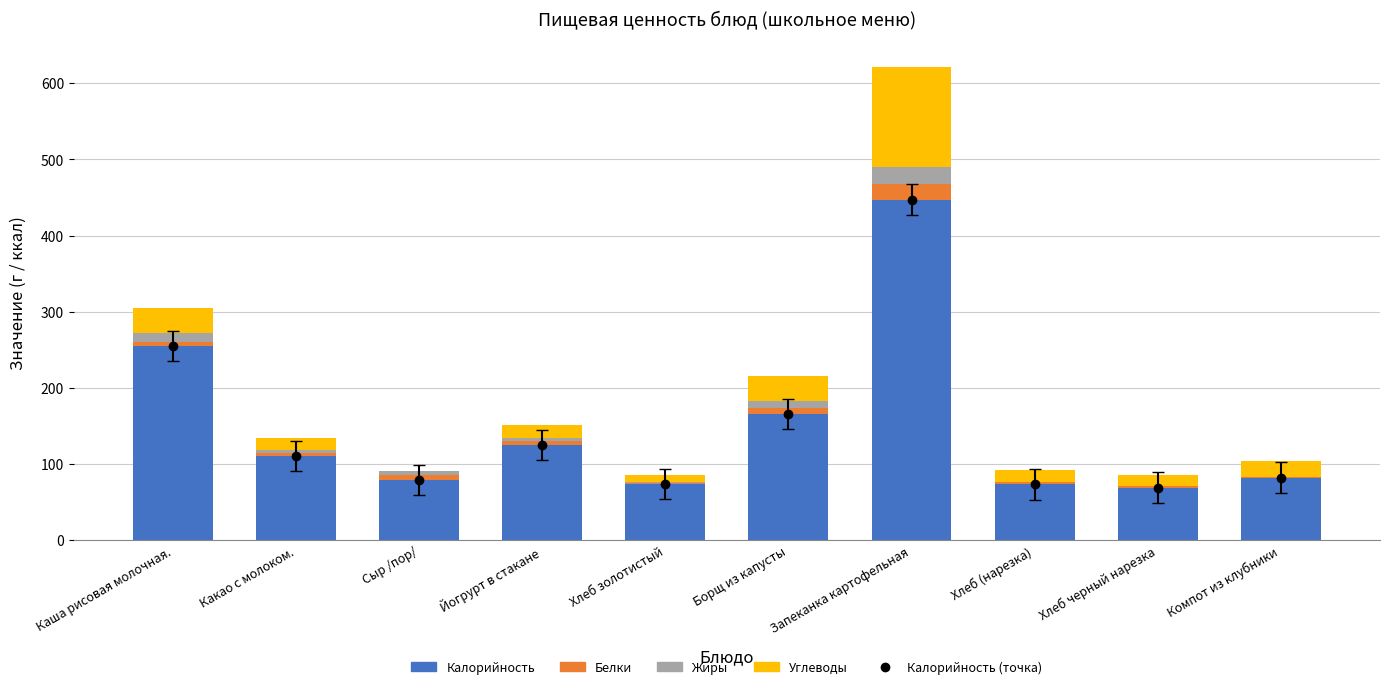

At which category is the sum across all series the highest?

Запеканка картофельная